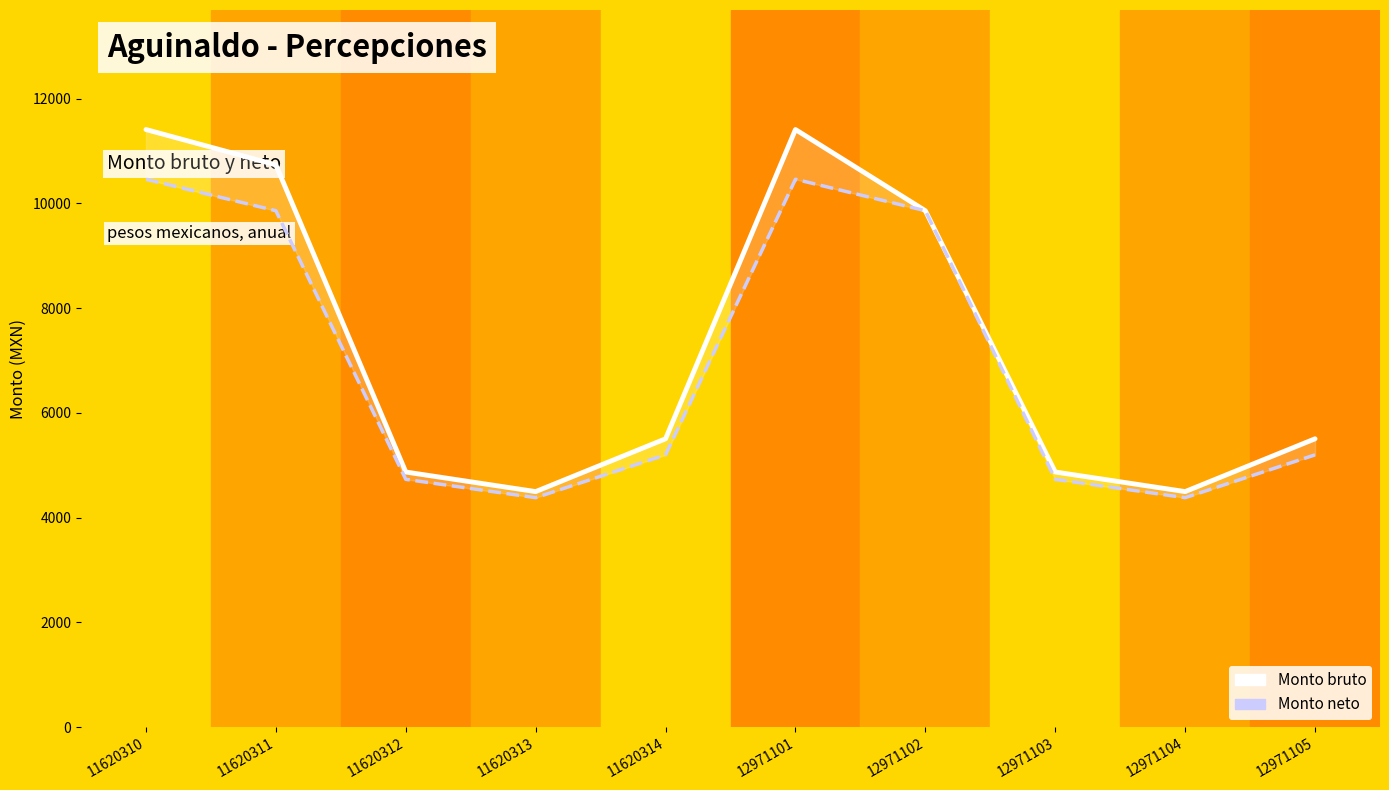

Reading left to right, what are all the values shown in this chart?

Monto bruto: 11620310=11410.5	11620311=10736.1	11620312=4872.1	11620313=4498.2	11620314=5506.3	12971101=11410.5	12971102=9860.4	12971103=4872.1	12971104=4498.2	12971105=5506.3
Monto neto: 11620310=10461.4	11620311=9860.4	11620312=4732.4	11620313=4382.4	11620314=5199.6	12971101=10461.4	12971102=9860.4	12971103=4732.4	12971104=4382.4	12971105=5199.6